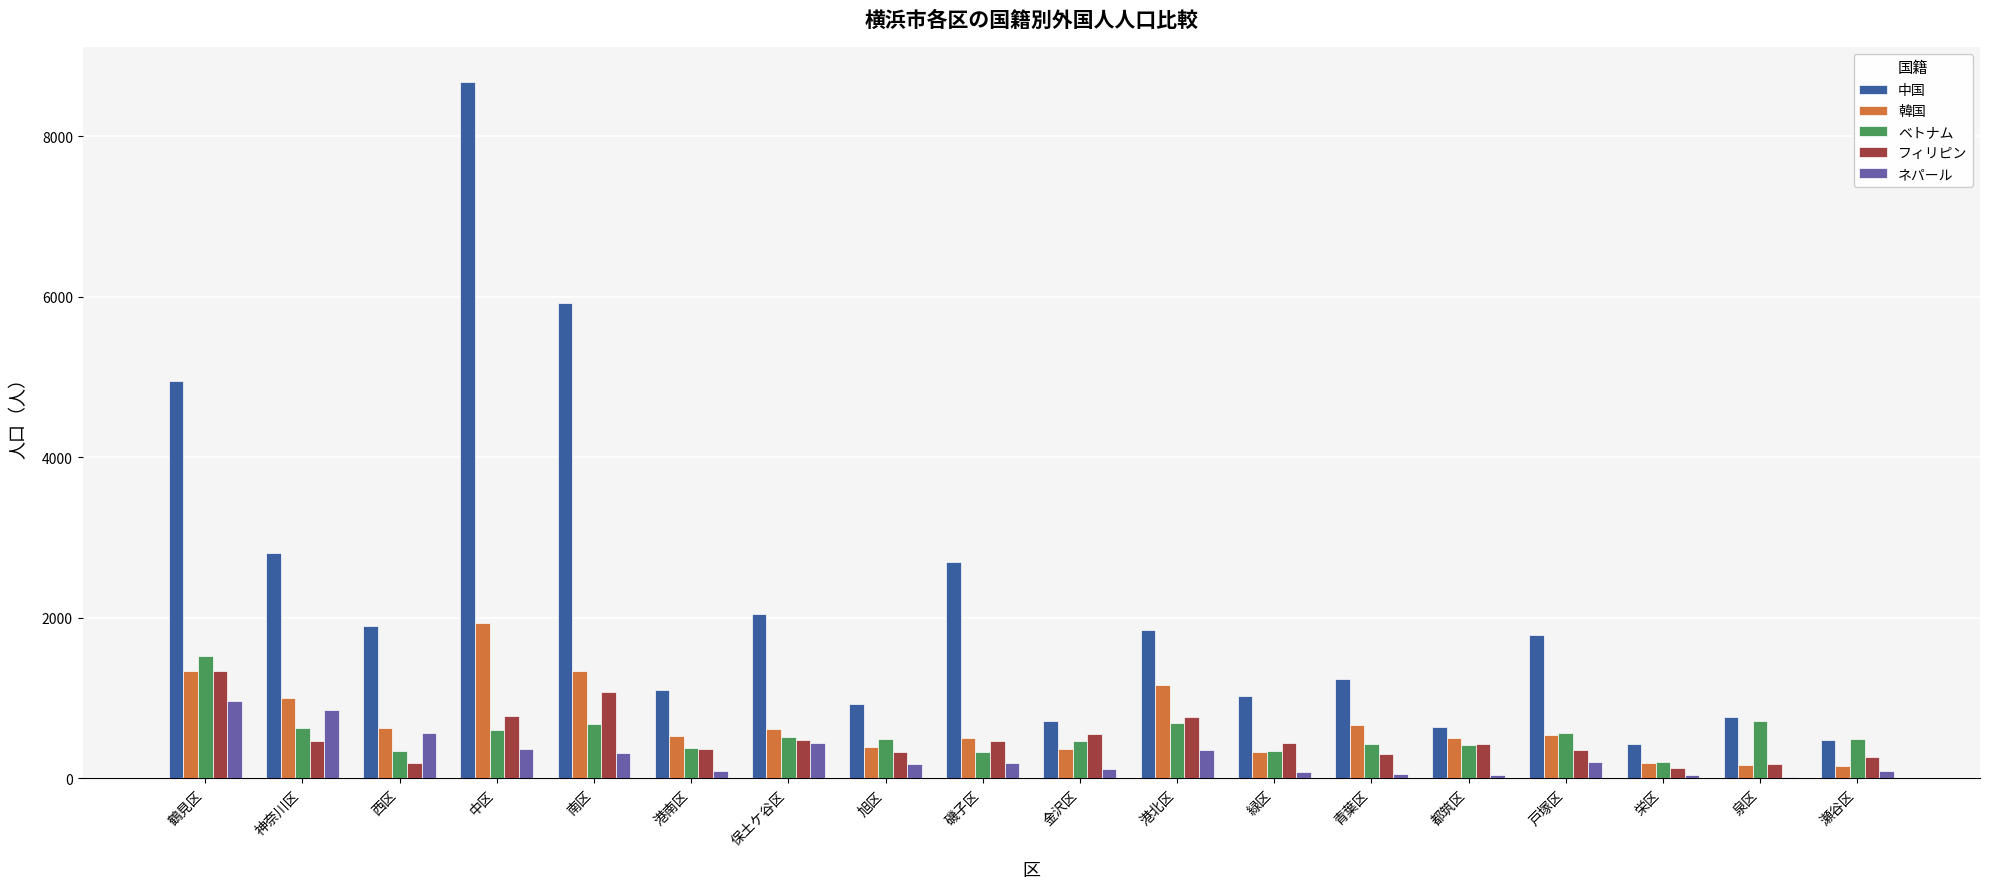

What is the sum of all 韓国 values?

12369